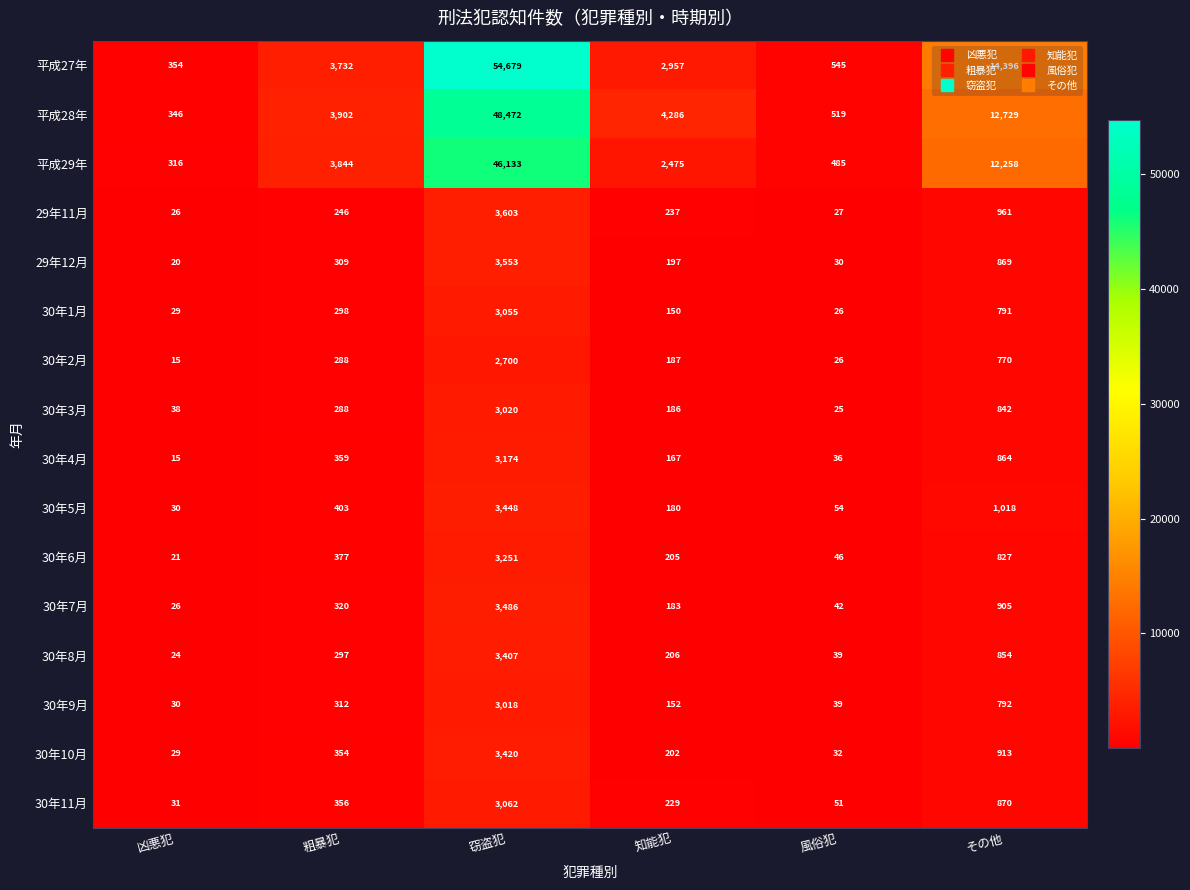

At which label is 29年11月 closest to 1814?

その他